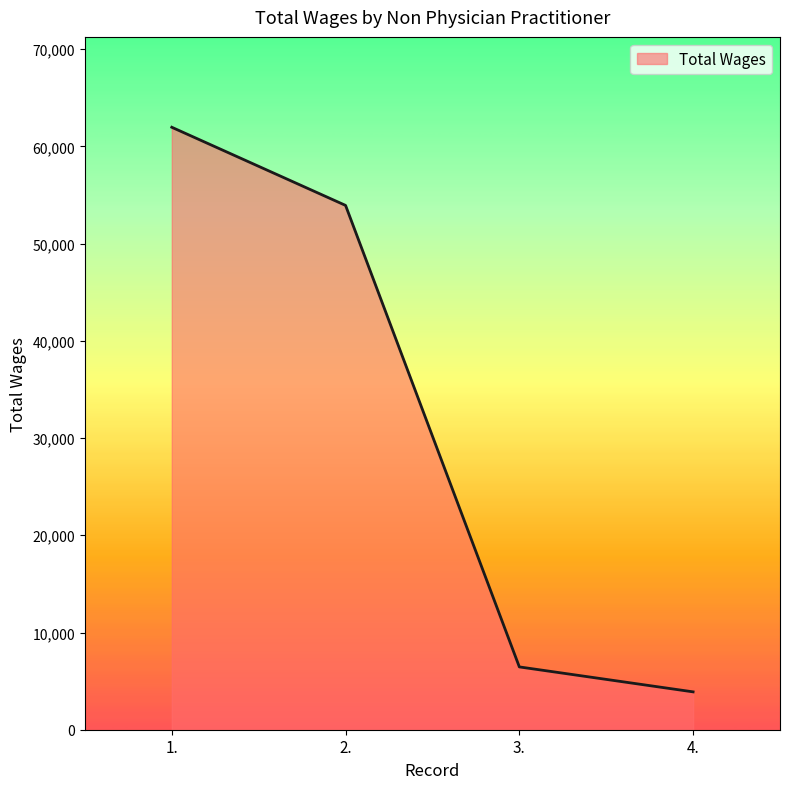

Is it true that the value at 1. is 61972?

True